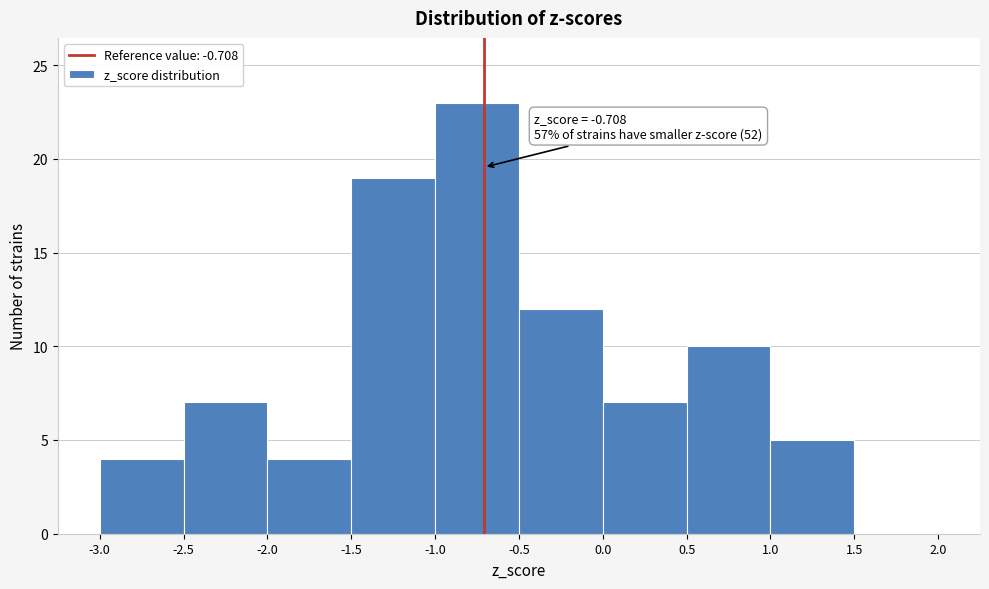

Over which range of the x-axis is the bar tallest?

-1.0 to -0.5